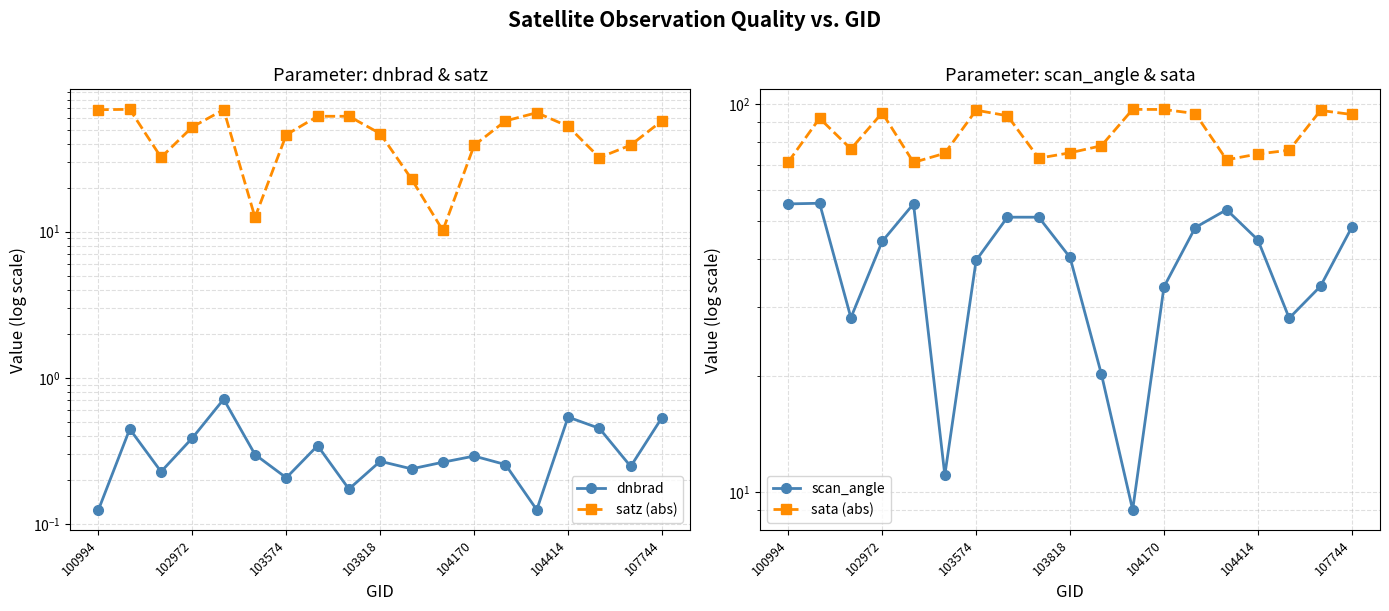

How many interior local peaks does the satz (abs) series have?

4